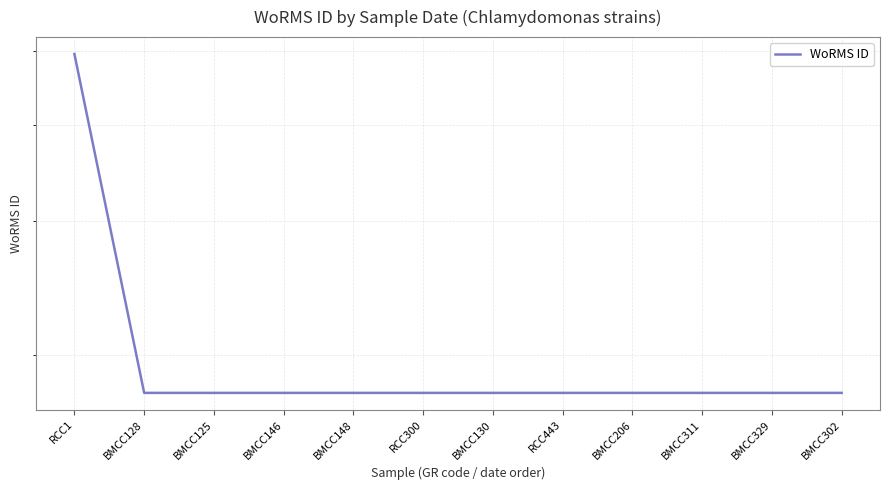

List the labels in order of value, largest first.

RCC1, BMCC128, BMCC125, BMCC146, BMCC148, RCC300, BMCC130, RCC443, BMCC206, BMCC311, BMCC329, BMCC302